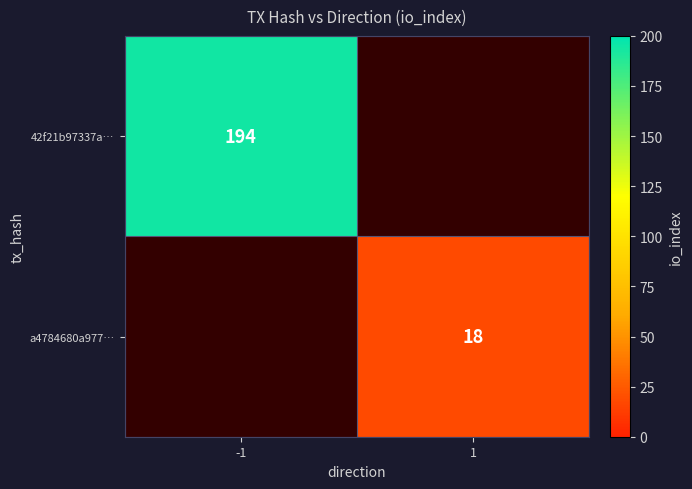

What is the highest value of the 42f21b97337a… series?

194.0